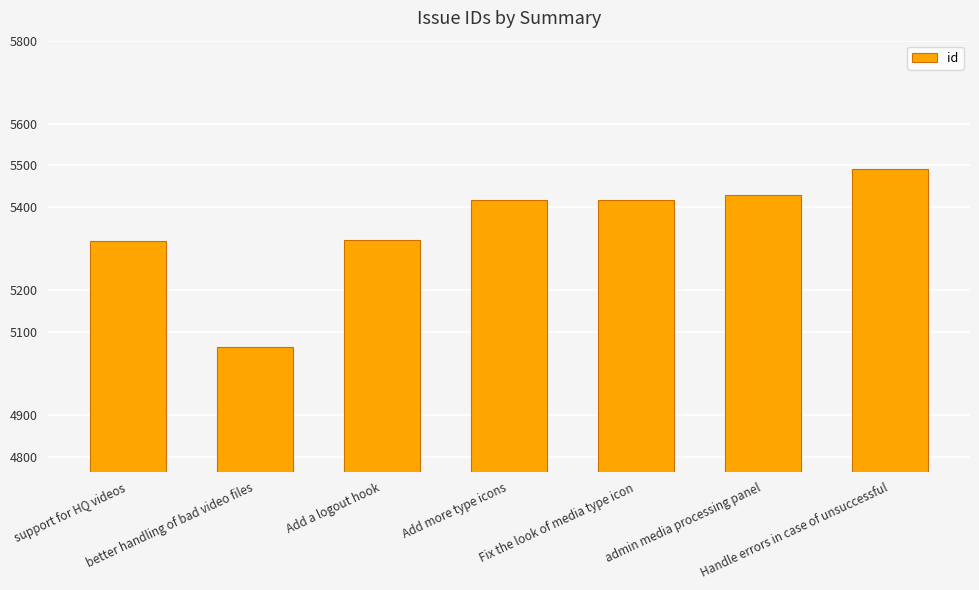

Approximately how many times larger is the value at Add a logout hook compared to Handle errors in case of unsuccessful?

1.0